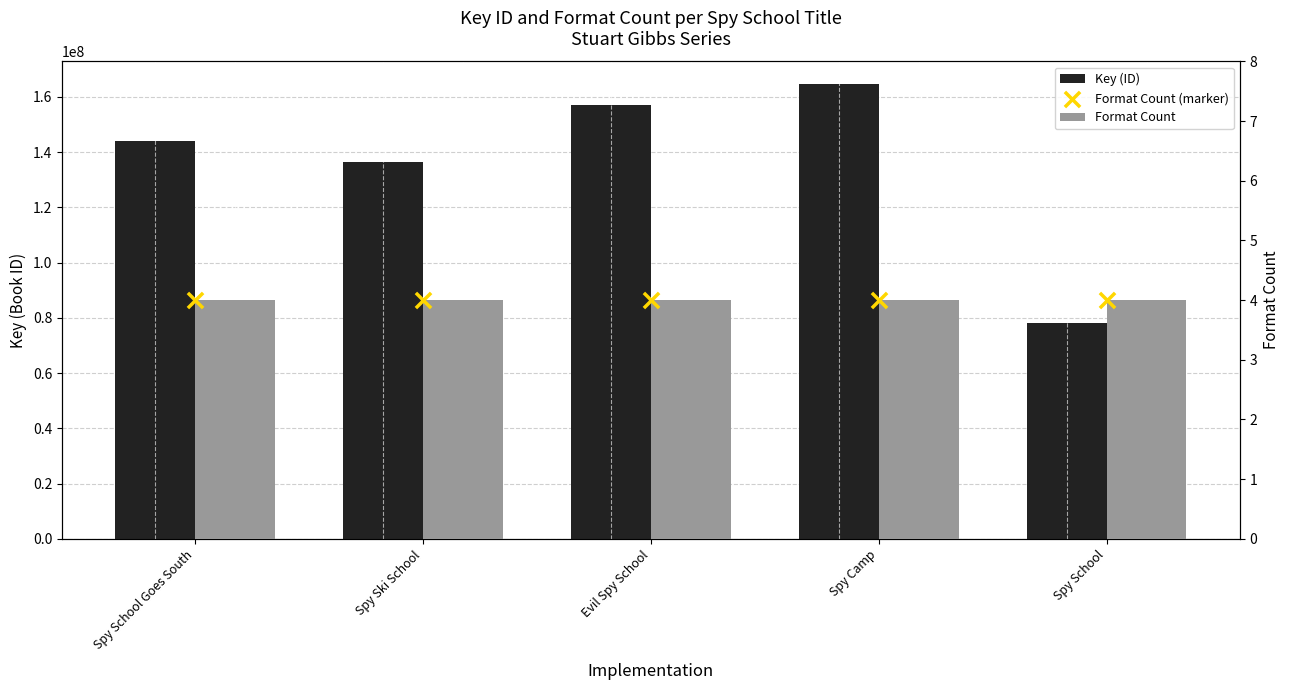

Which series reaches the maximum Y coordinate?

Key (ID)